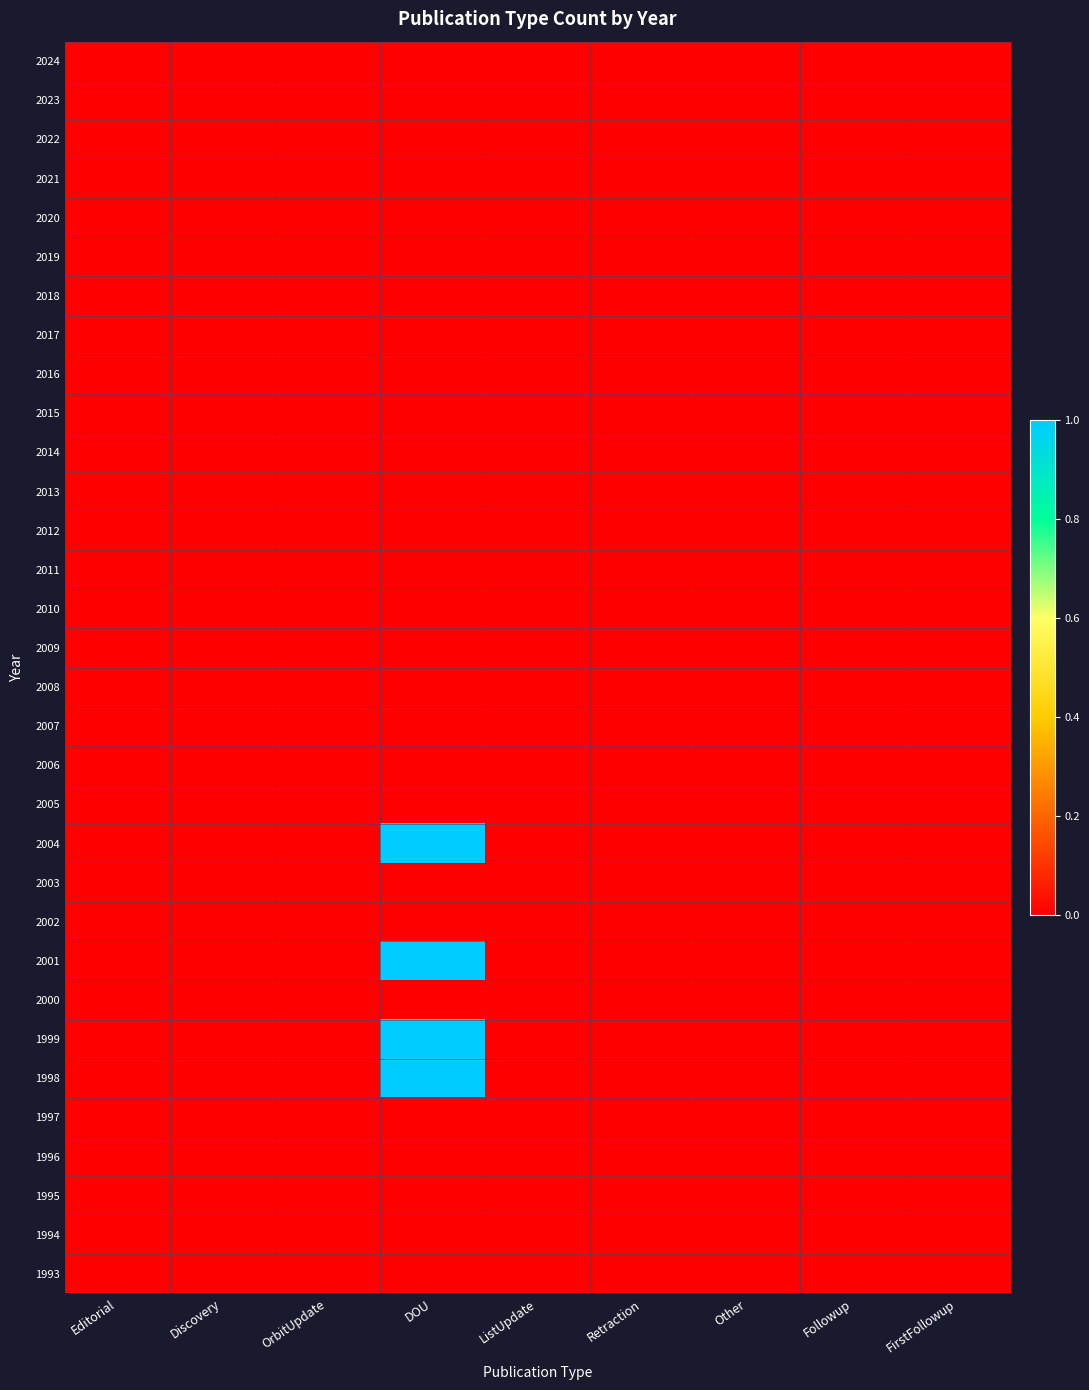

At how many categories does at least one series exceed 0?

1